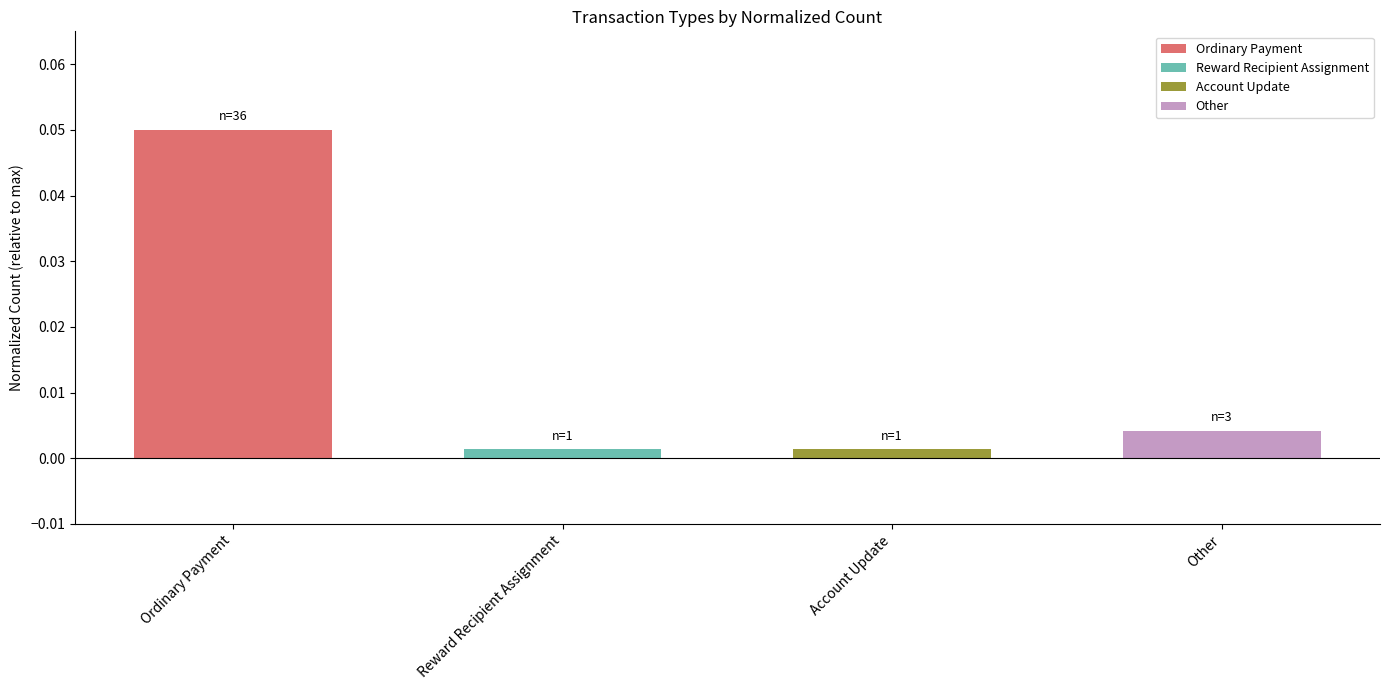

Is it true that the value at Reward Recipient Assignment is 0.0?

False